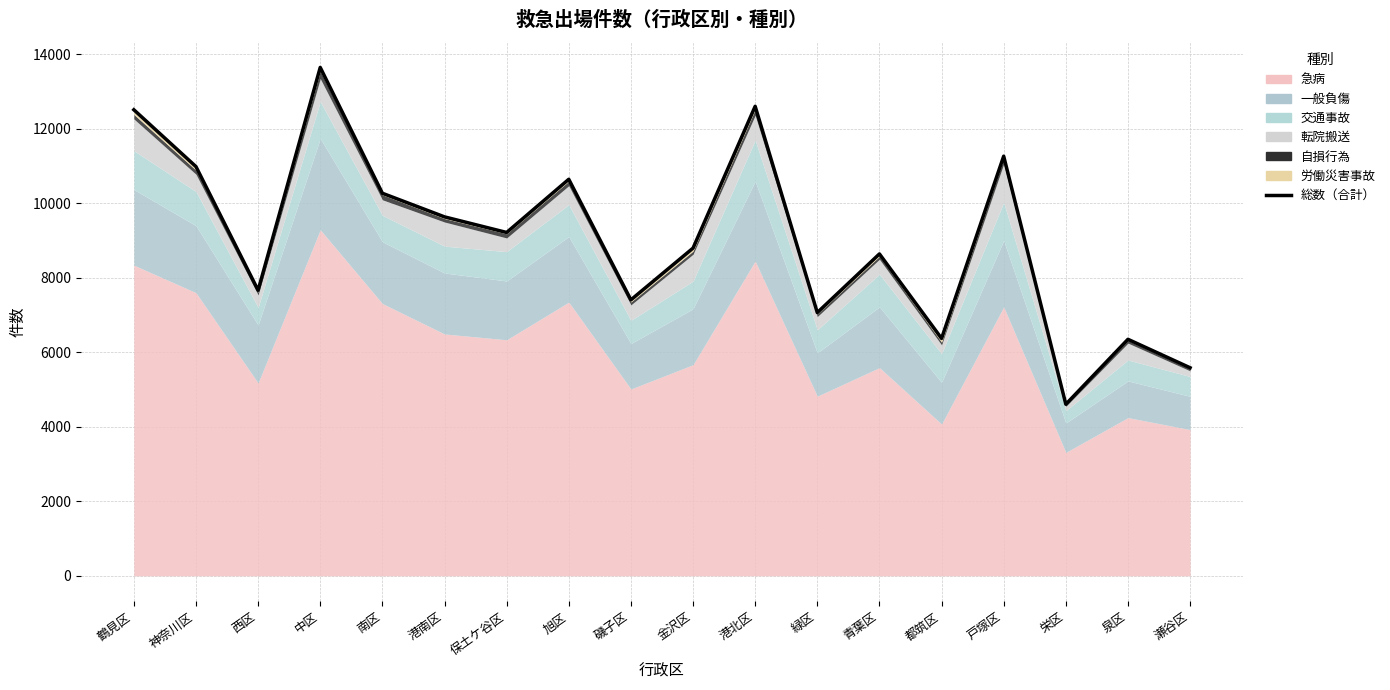

Is it true that the value at 鶴見区 is 8381?

False